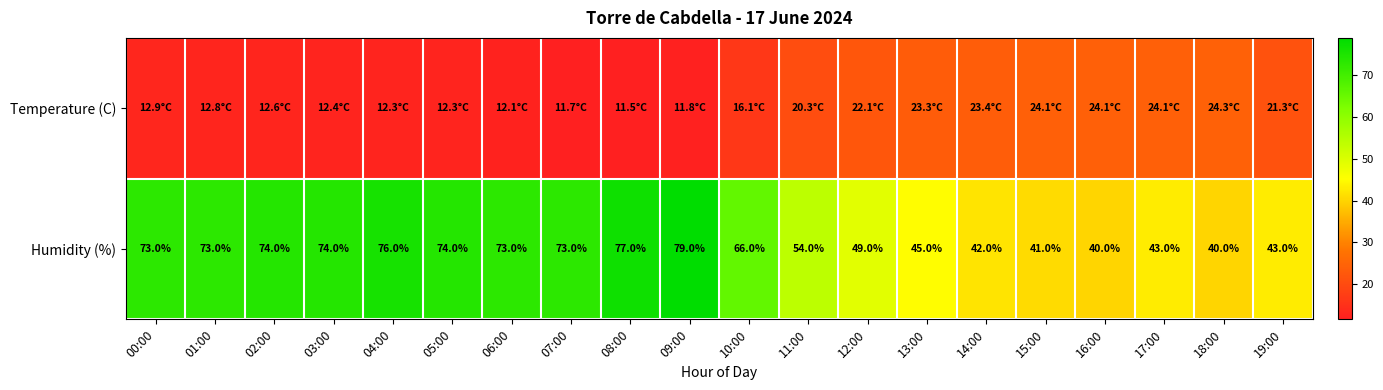

What is the difference between the maximum and minimum values in the Humidity (%) series?

39.0